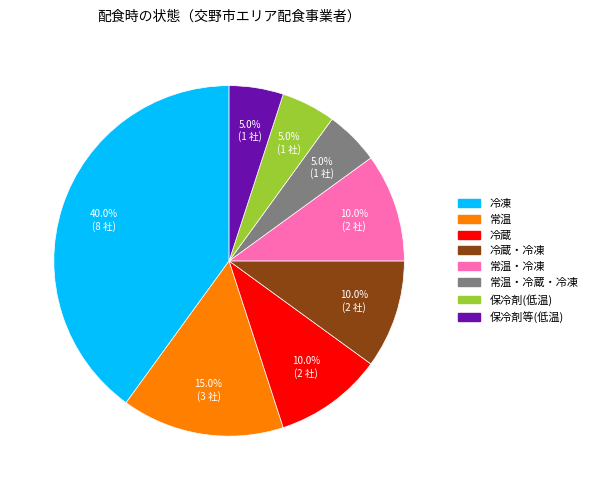

Does any single category account for the majority?

No